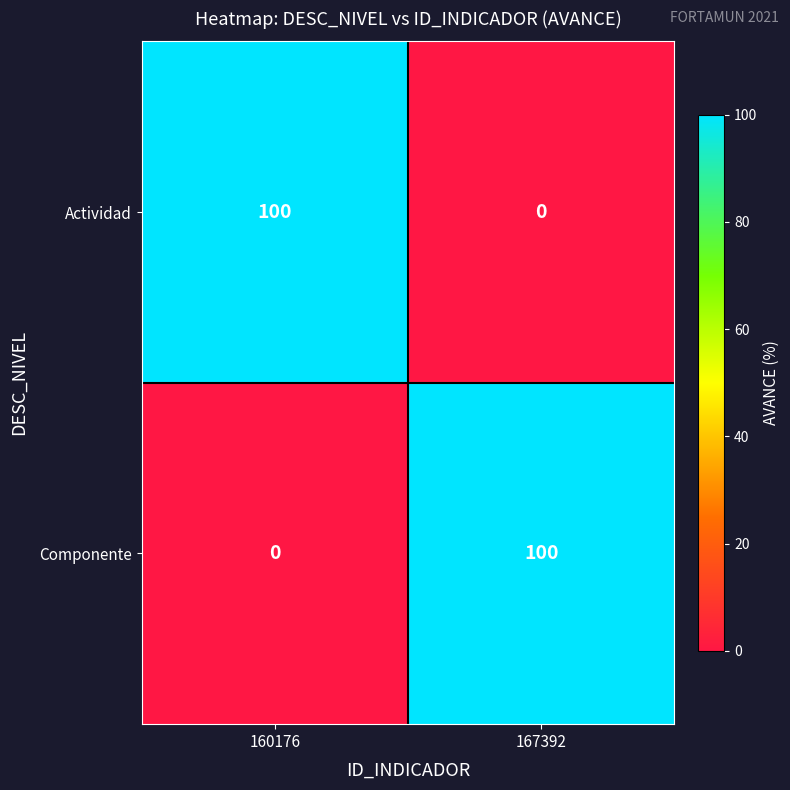

What is the spread (max minus min) of values at 160176?

100